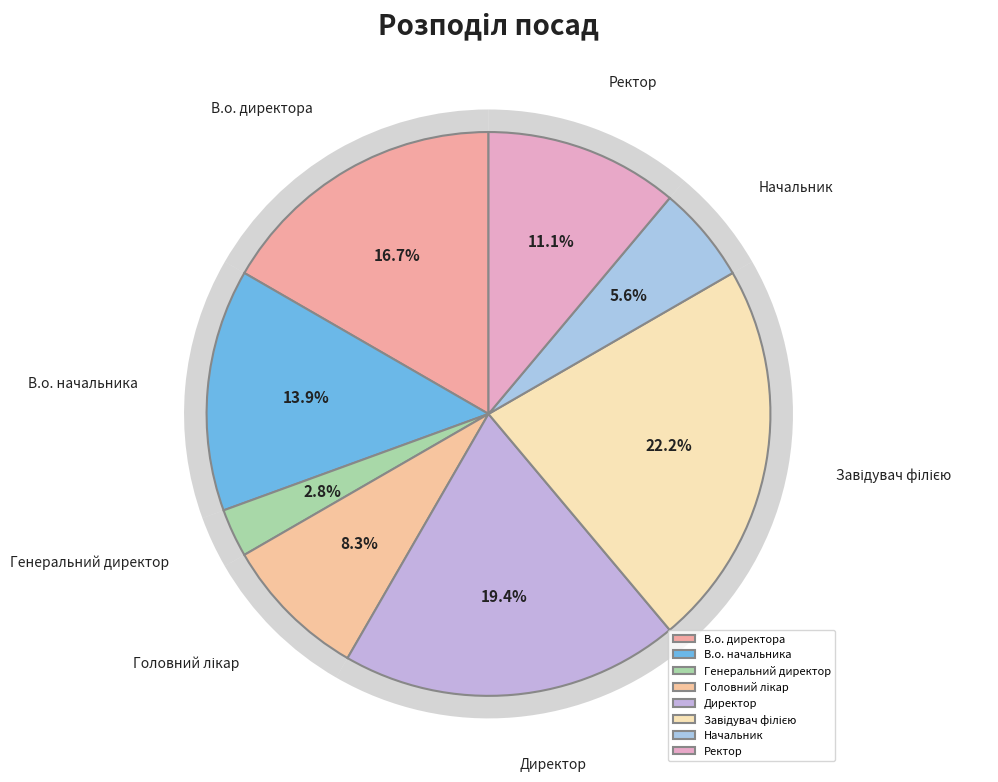

The Головний лікар slice represents 18% of the pie. True or false?

False